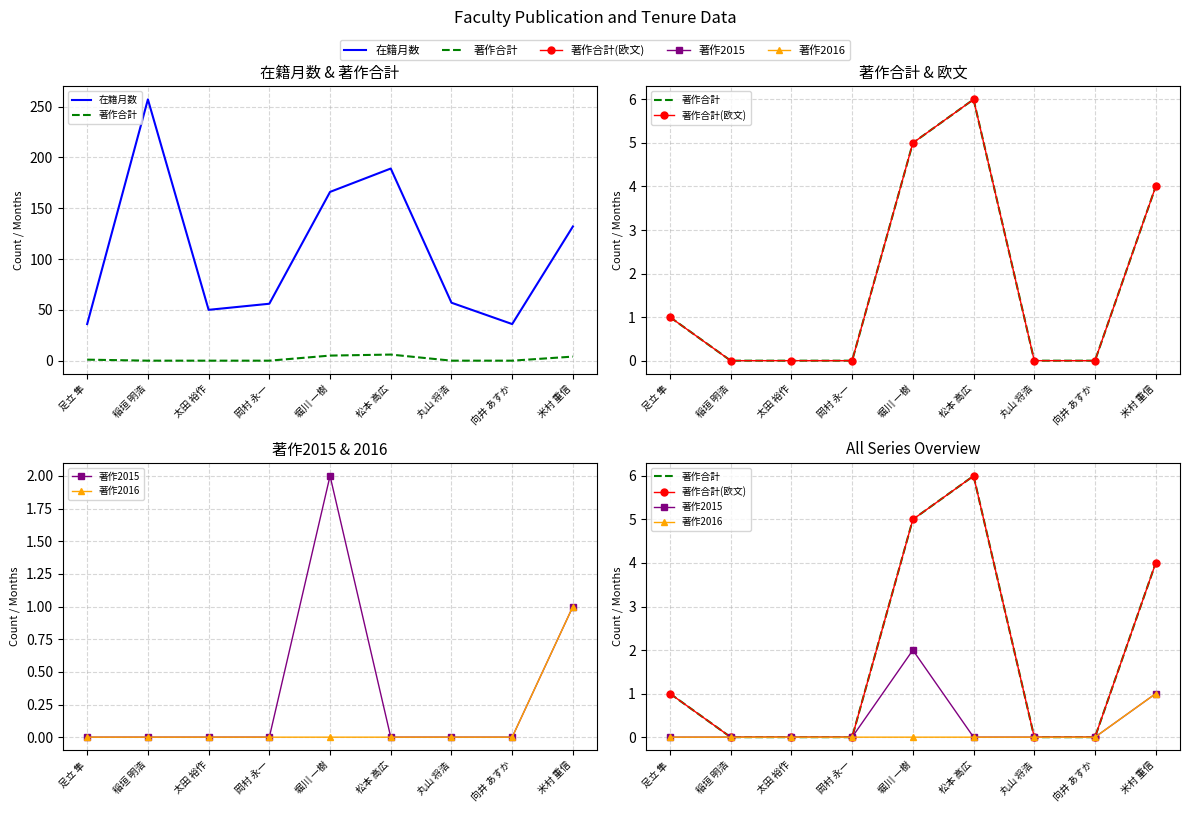

What is the highest value of the 著作合計(欧文) series?

6